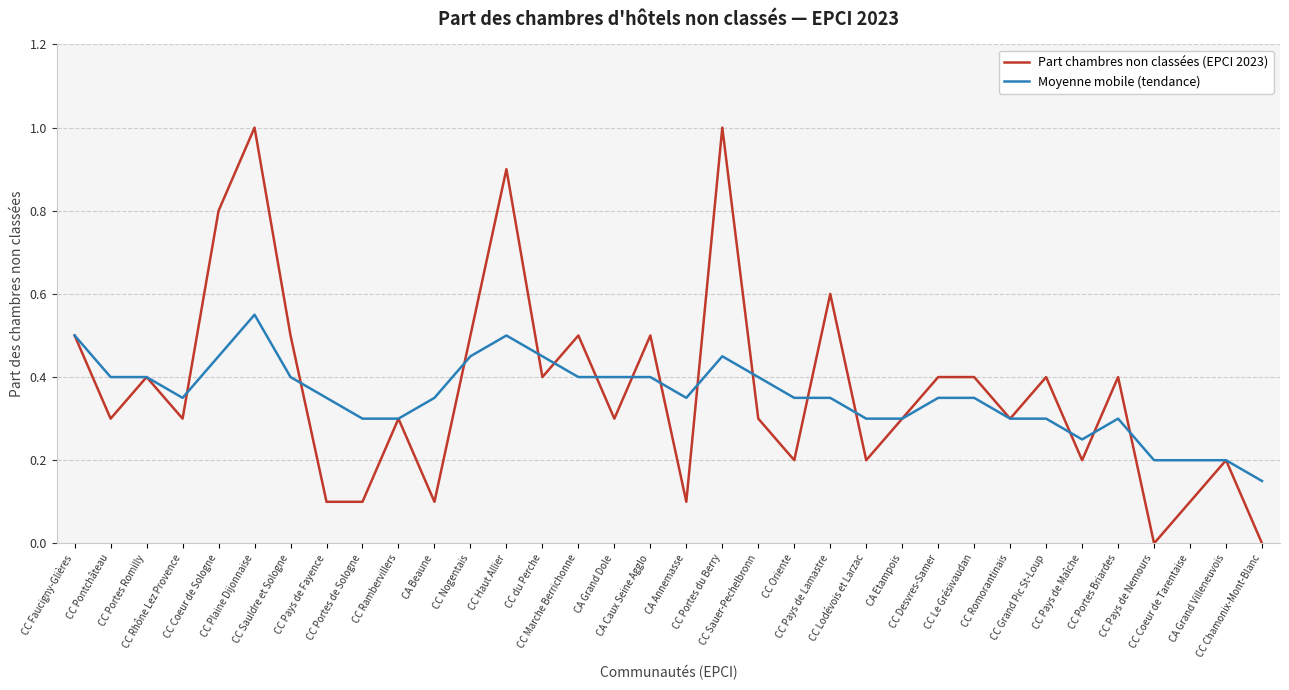

Rank the series by their maximum value, from lowest to highest.

Moyenne mobile (tendance), Part chambres non classées (EPCI 2023)